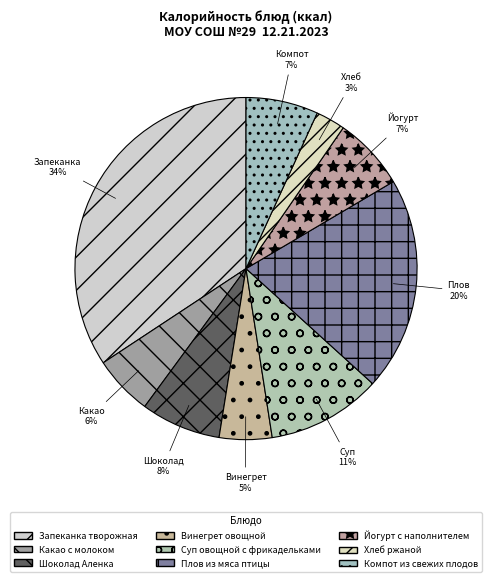

The Плов из мяса птицы slice represents 20% of the pie. True or false?

True